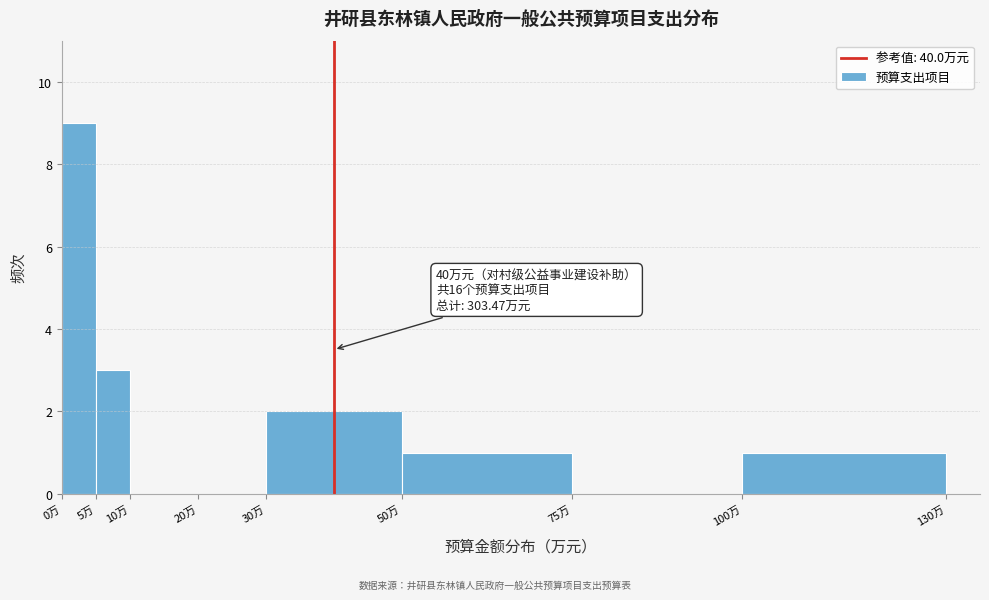

Over which range of the x-axis is the bar tallest?

0 to 5